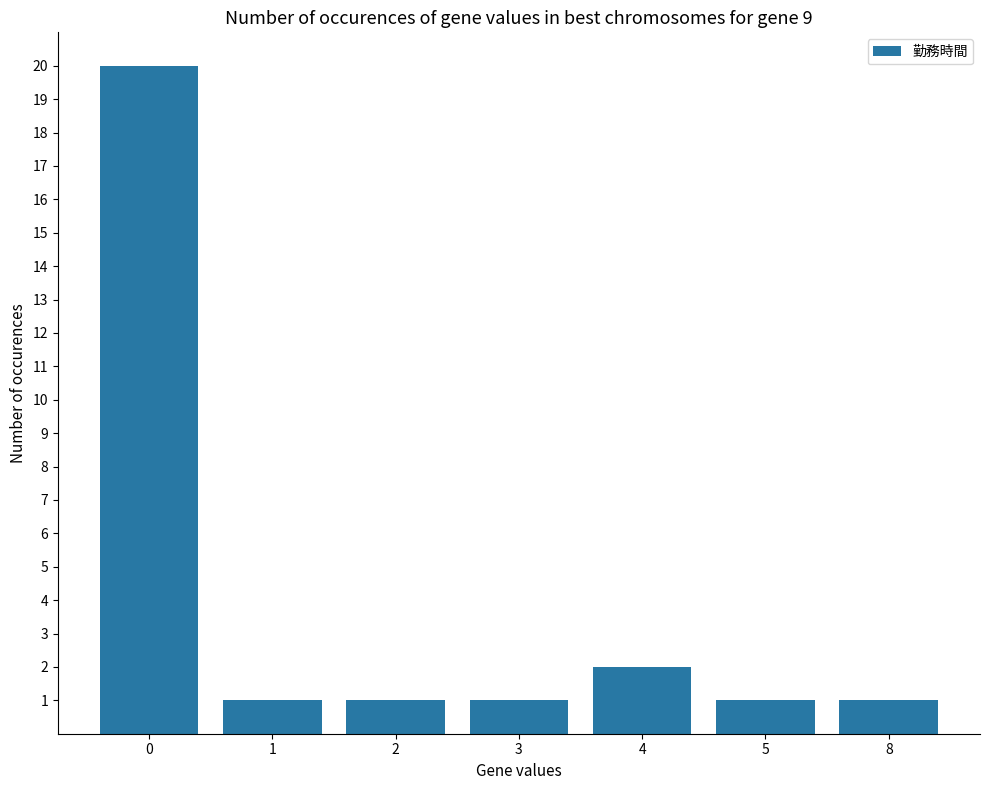

True or false: the data shows 2 at 1.

False